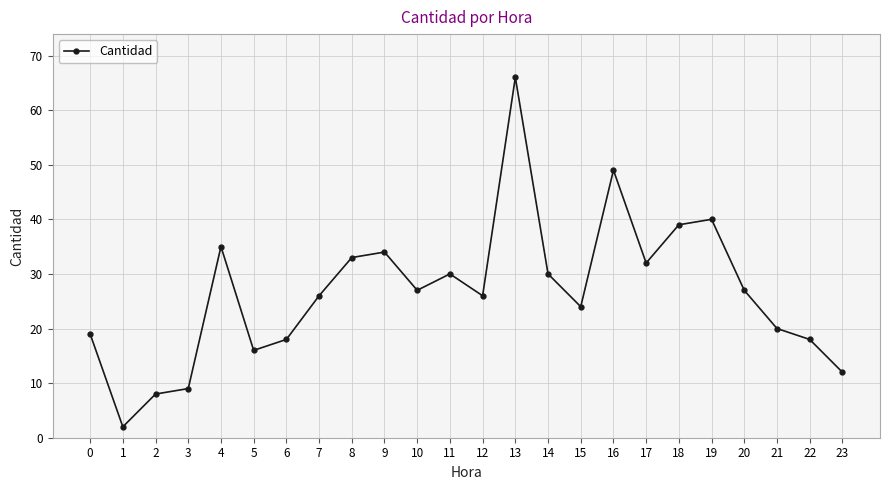

Approximately how many times larger is the value at 5 compared to 4?

0.5